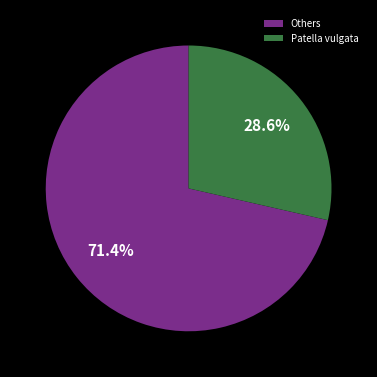

To the nearest percent, what is the average slice percentage?

50%